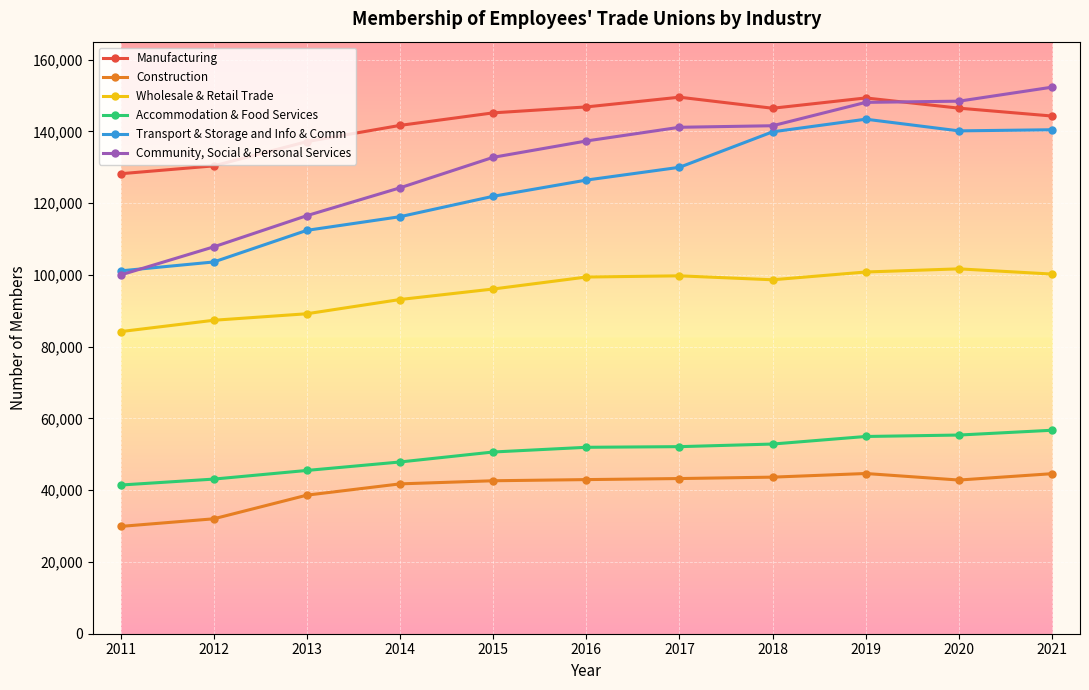

What is the highest value of the Wholesale & Retail Trade series?

101685